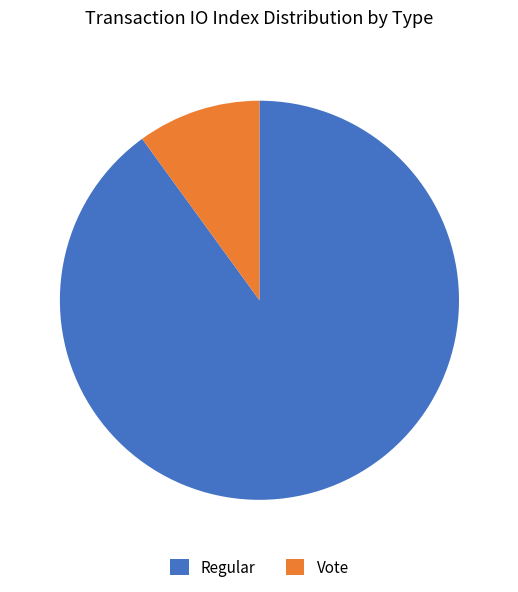

Which category has the biggest portion of the pie?

Regular